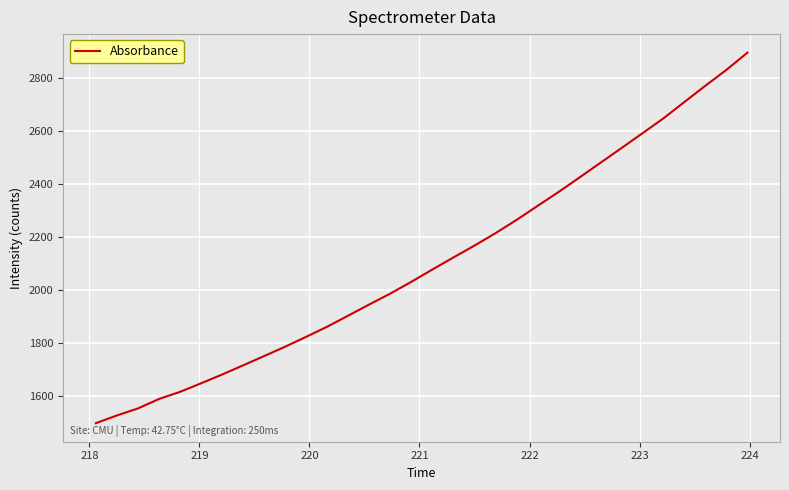

What is the greatest value displayed?

2893.8